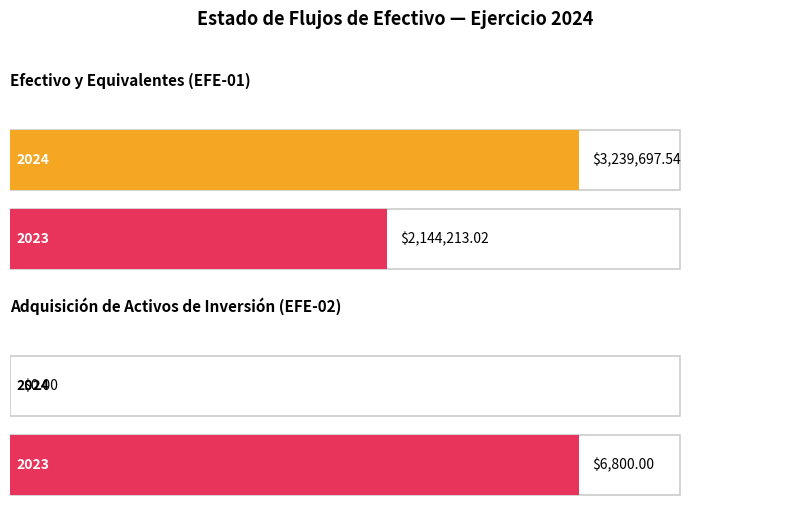

The 2024 series shows 0.0 at Fondos con Afectación. True or false?

True